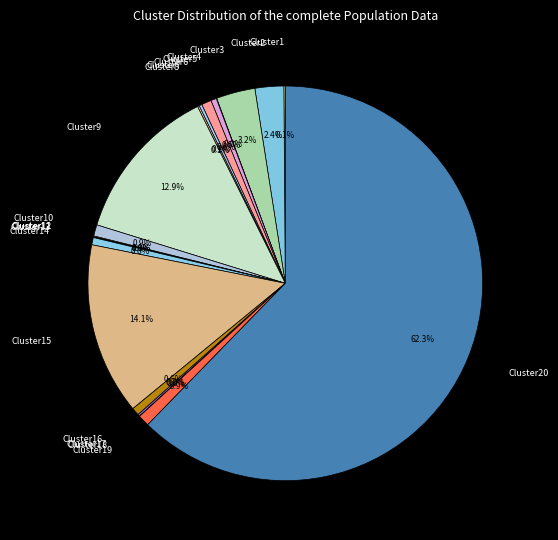

Which category has the biggest portion of the pie?

Cluster20